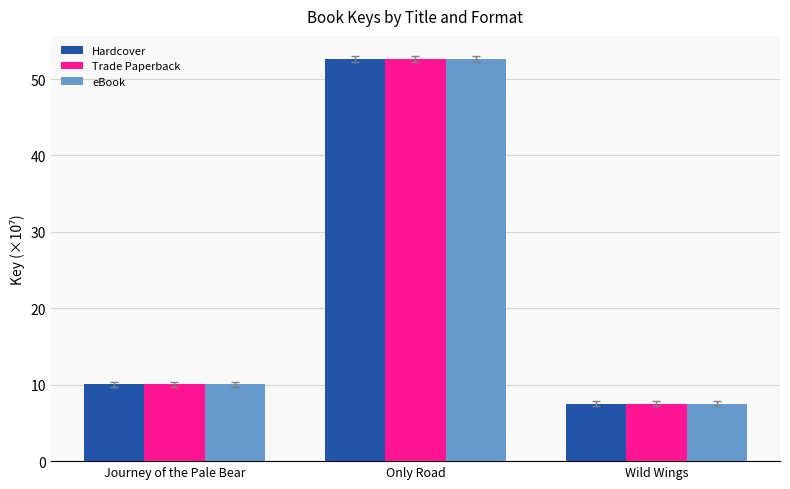

What is the difference between the maximum and second lowest values in the Trade Paperback series?

42.5